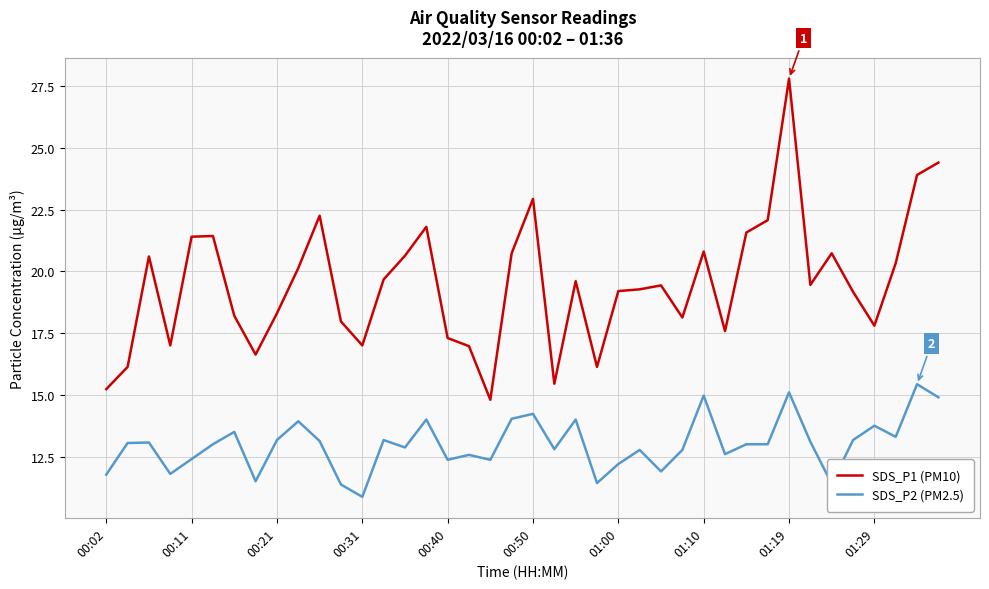

Which series has the largest total across all categories?

SDS_P1 (PM10)